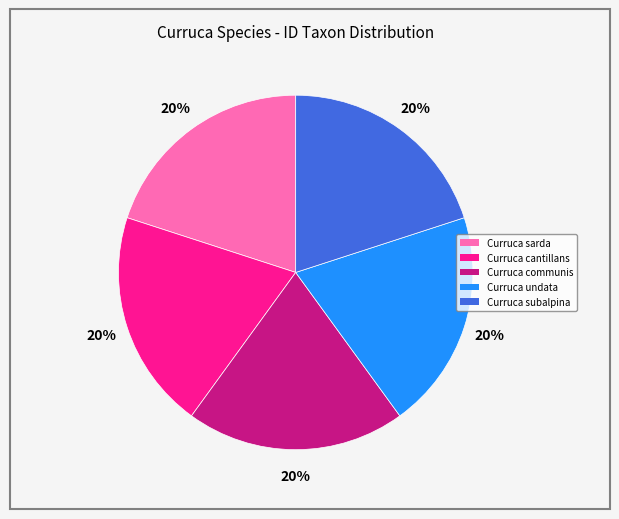

The Curruca undata slice represents 33% of the pie. True or false?

False